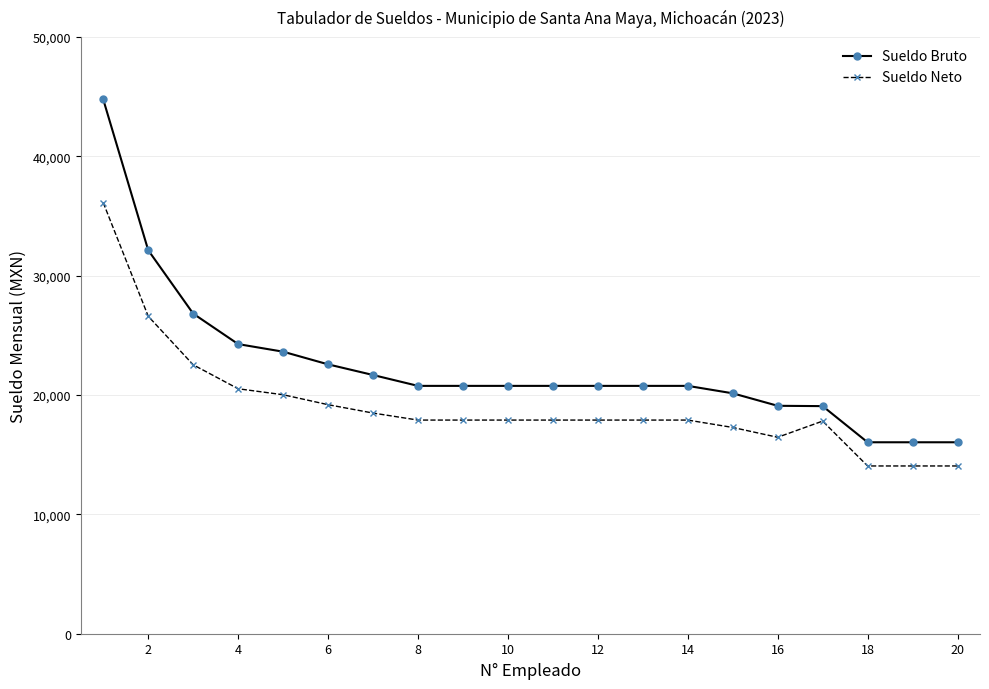

Does the chart have visible grid lines?

Yes